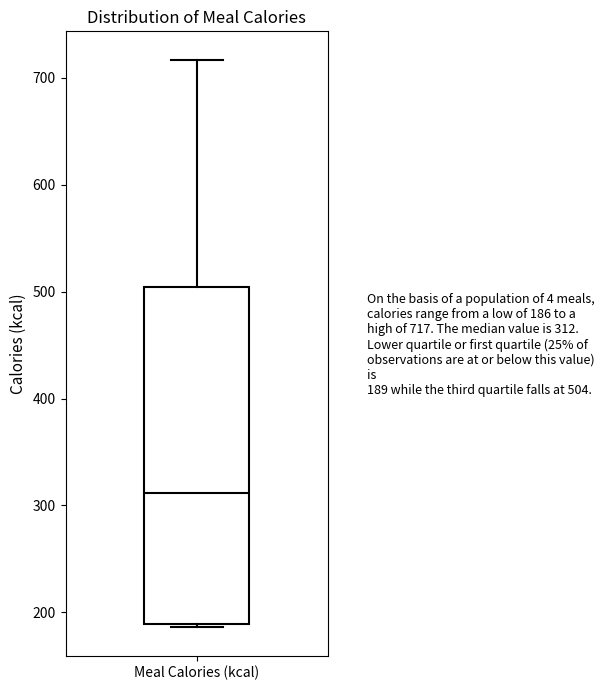

Read this box plot against the y-axis: the position of the median line, the range covered by the box, and the ends of both whiskers. The values are not printed on the chart, so give them approximately, as read against the axis.

median 310, box 190 to 500, whiskers 190 to 720